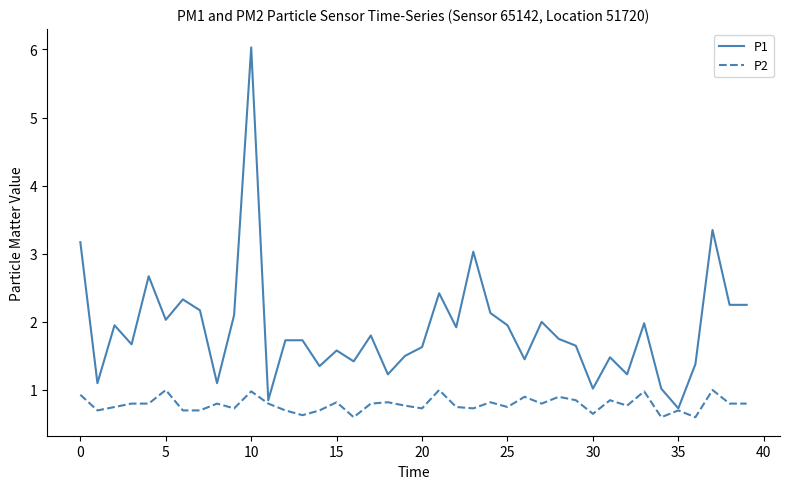

Which series has the largest total across all categories?

P1